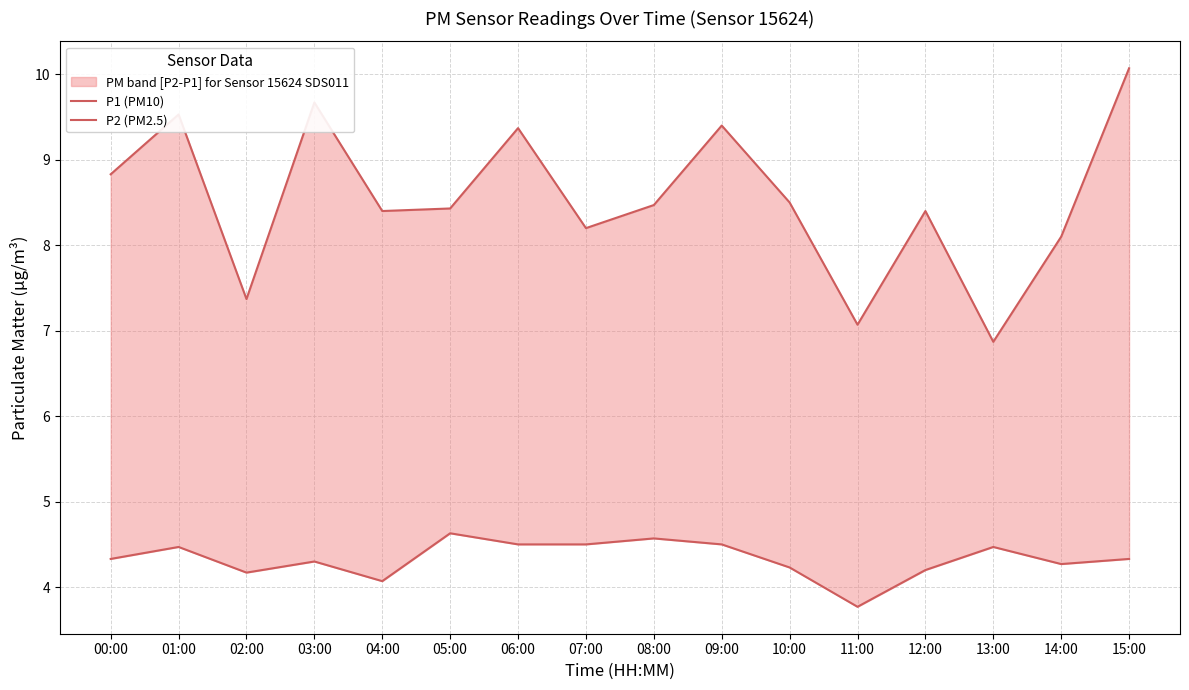

List the series in order of their peak value, lowest first.

P2 (PM2.5), P1 (PM10)